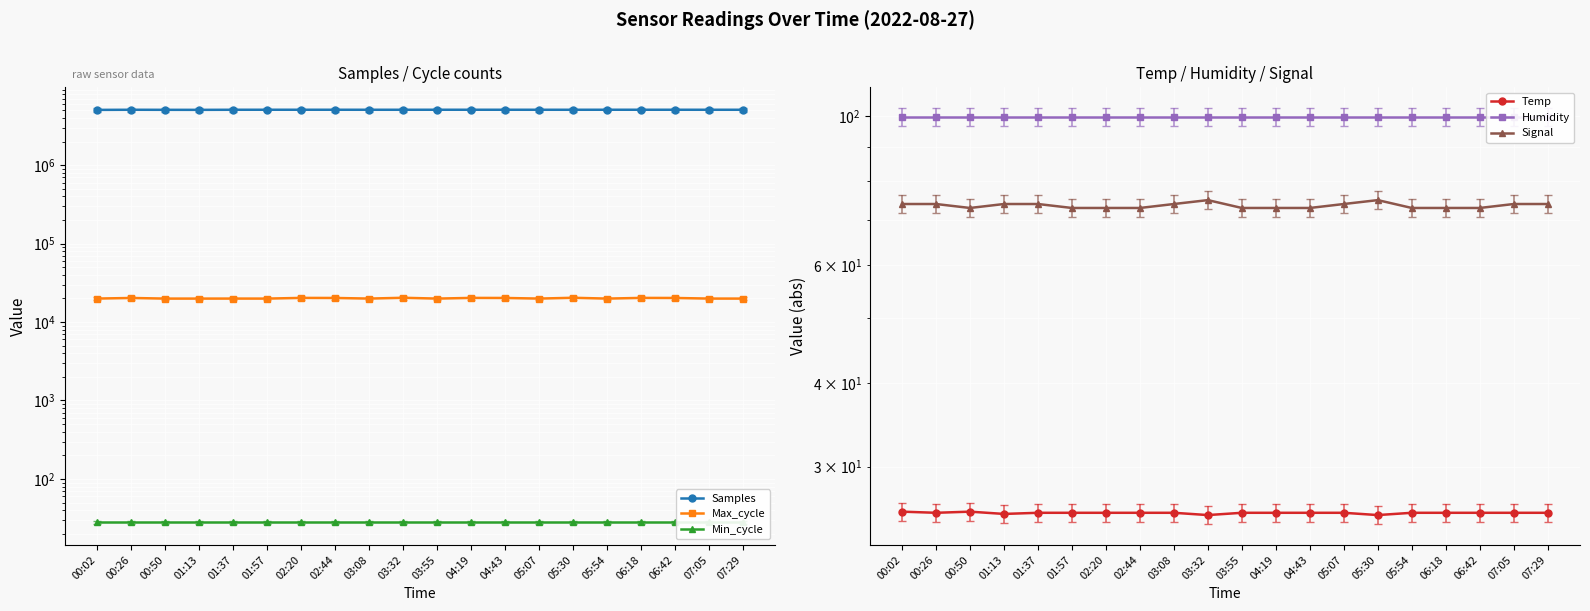

How many data points in Signal are less than 74?

10